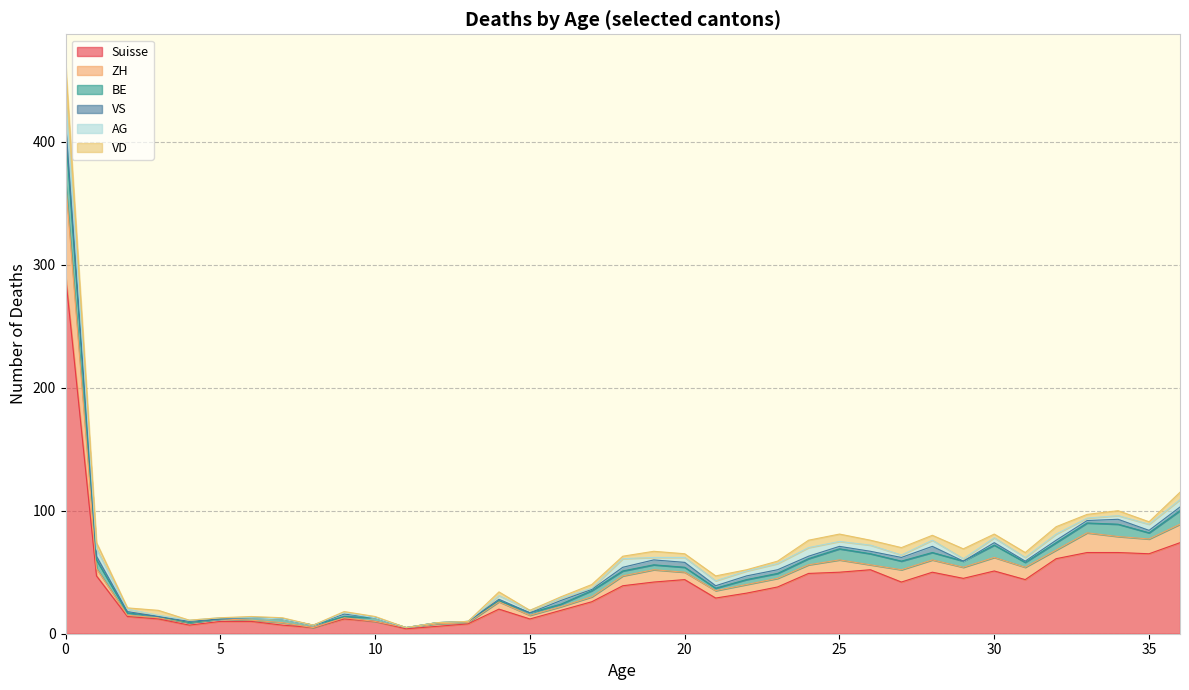

Is the value of VD at 16 greater than the value of BE at 14?

No